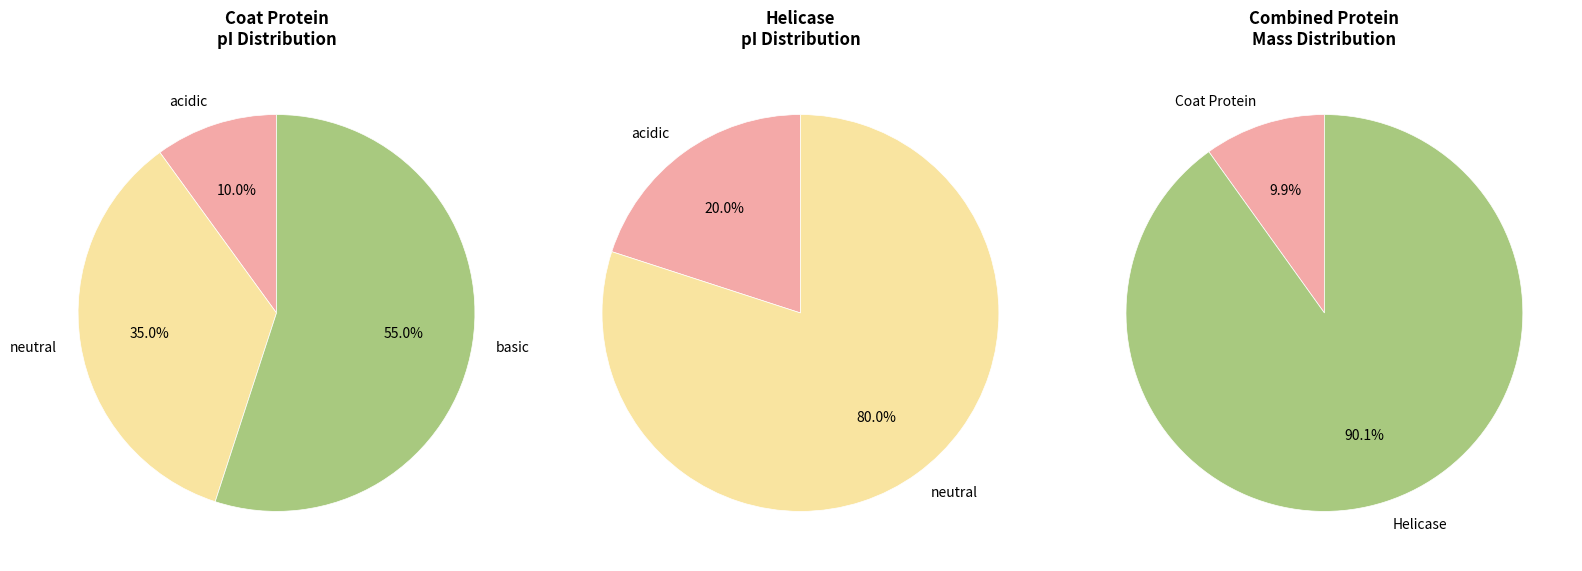

The 1 slice represents 90% of the pie. True or false?

True